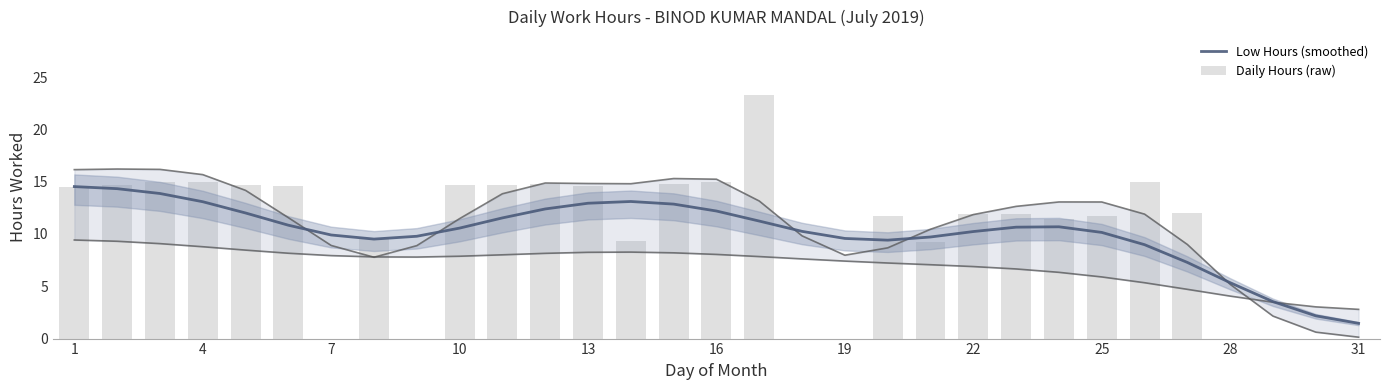

The Low Hours (smoothed) series shows 10.6 at 10. True or false?

True